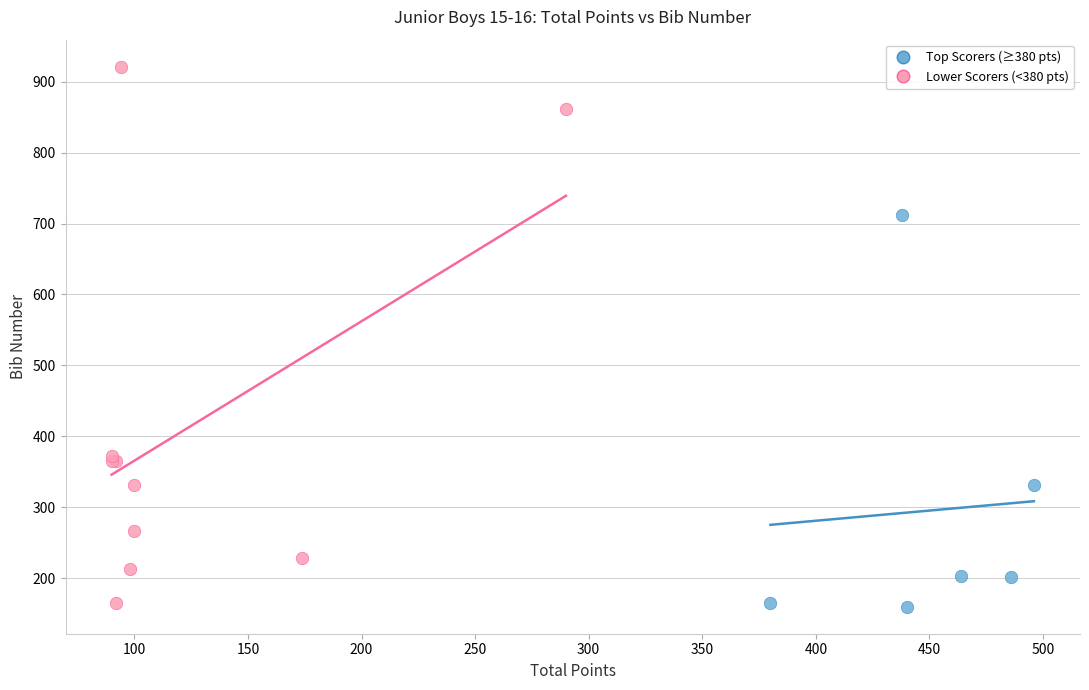

Which series reaches the maximum Y coordinate?

Lower Scorers (<380 pts)